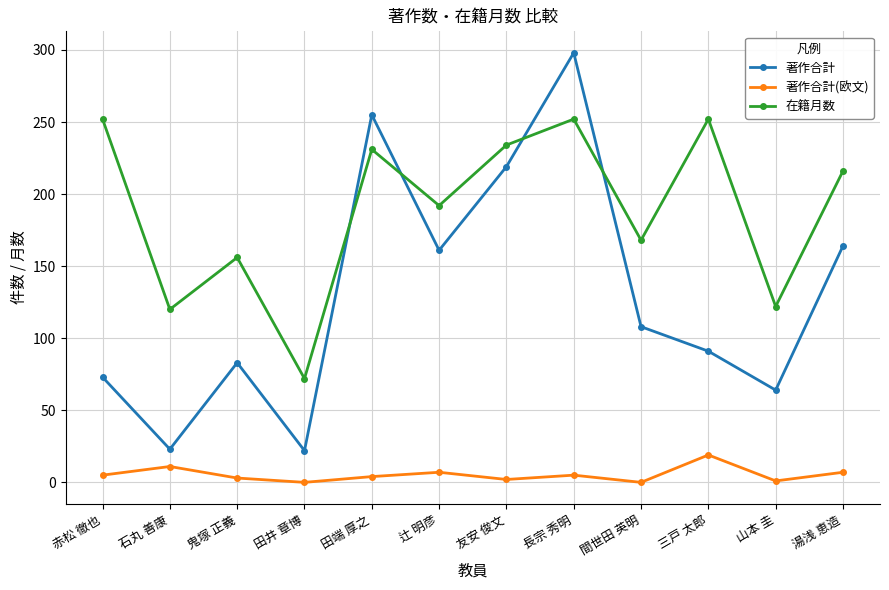

Which series has the largest total across all categories?

在籍月数